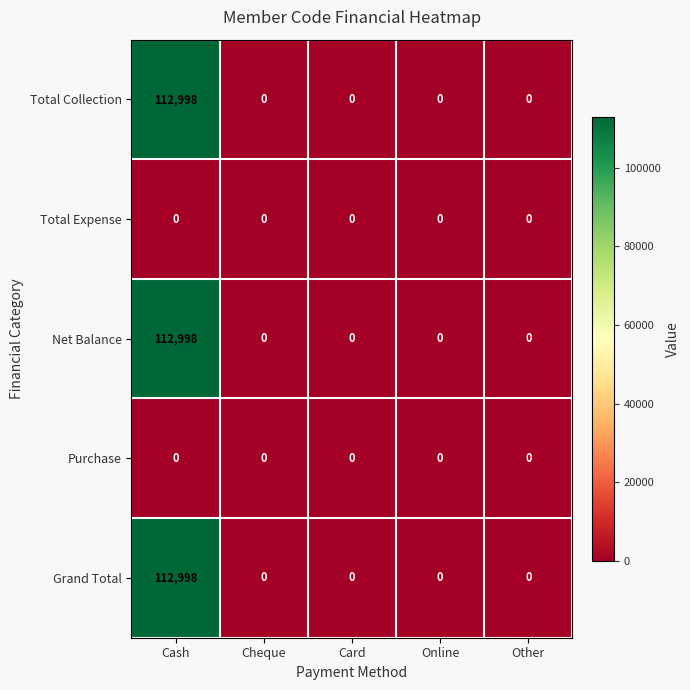

Count the number of data series in this chart.

5